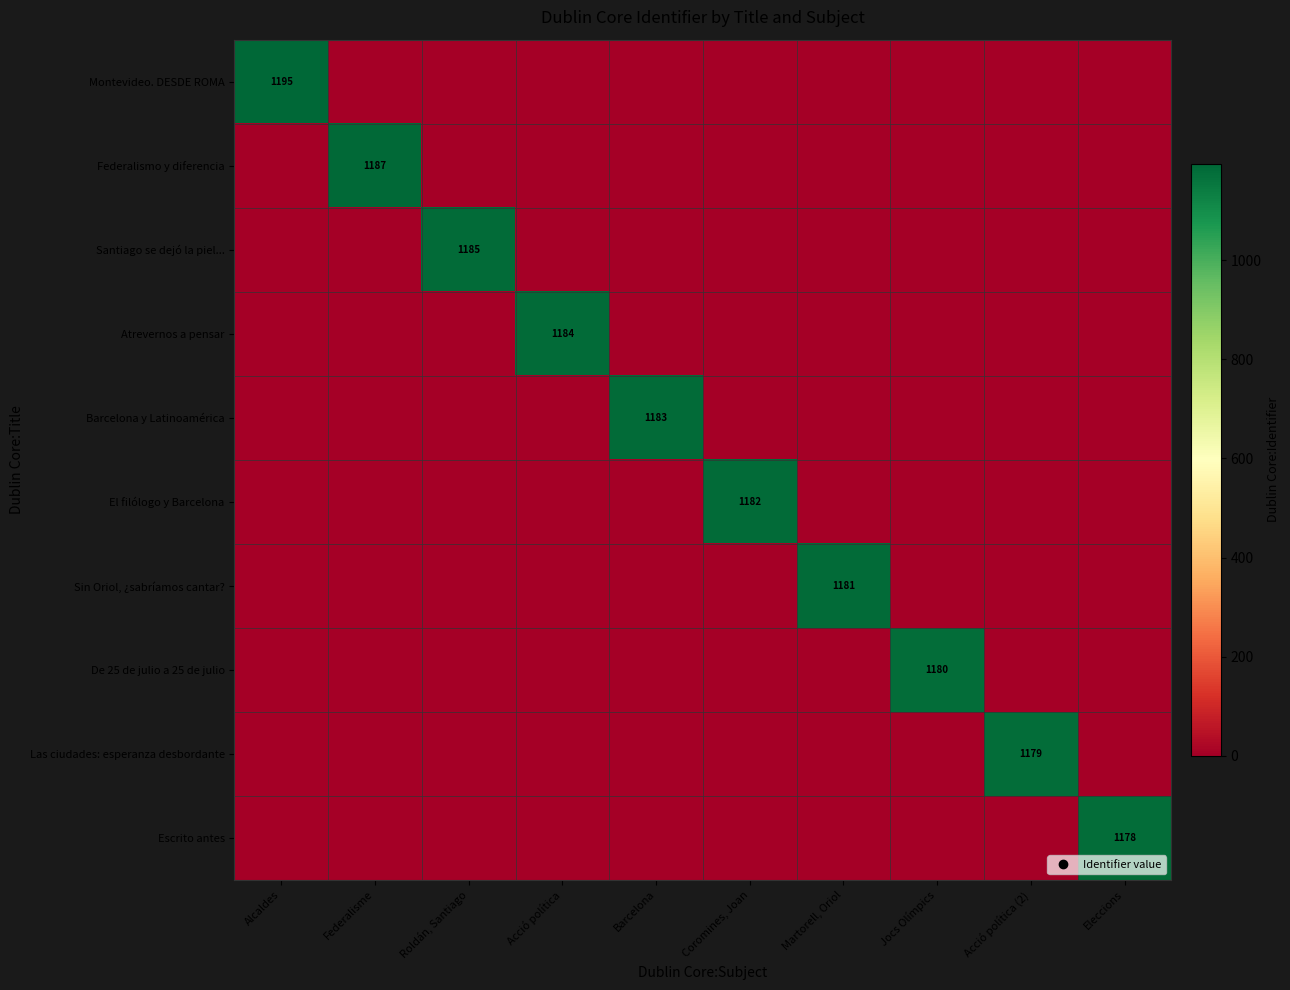

What is the difference between the maximum and minimum values in the Barcelona y Latinoamérica series?

1183